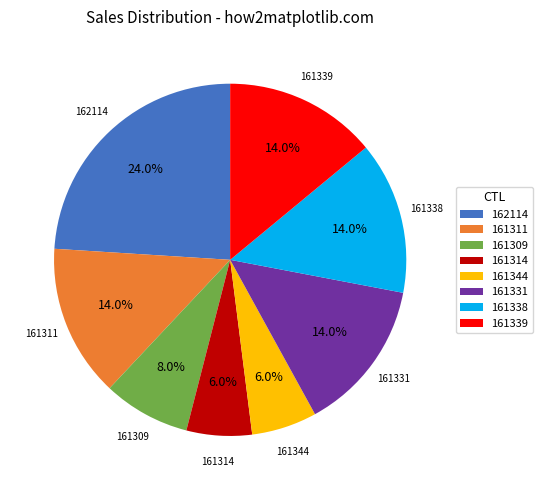

Approximately how many times larger is the value at 161339 compared to 161344?

2.3